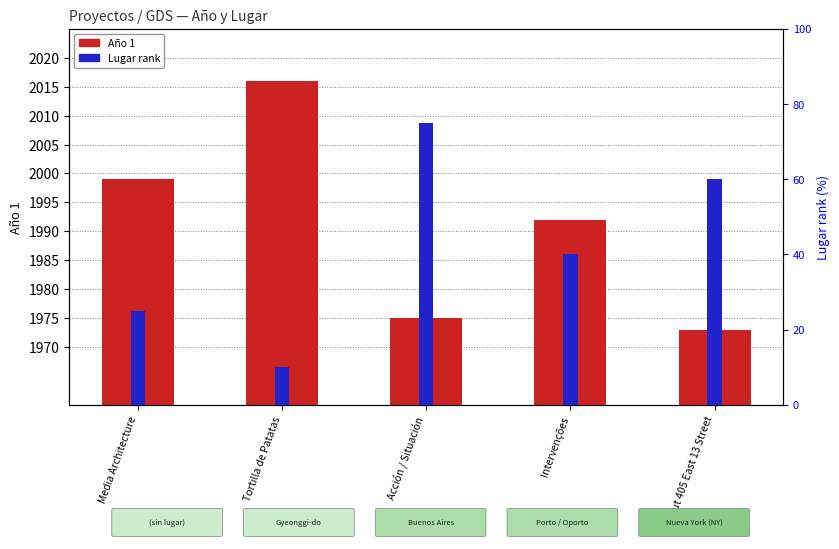

List the series in order of their peak value, highest first.

Año 1, Lugar rank